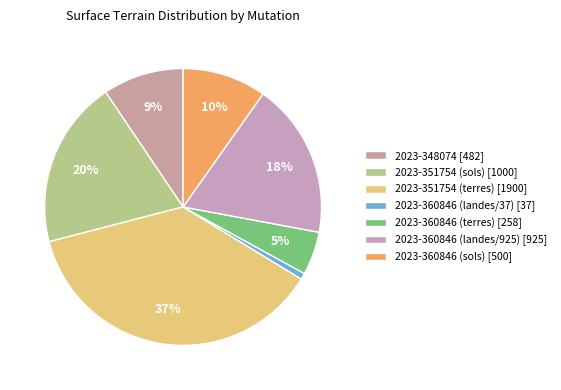

How many segments does this pie chart have?

7